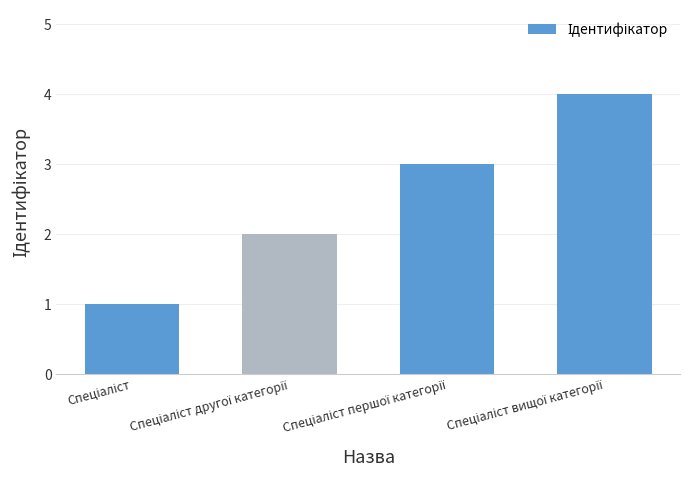

What is the sum of all values?

10